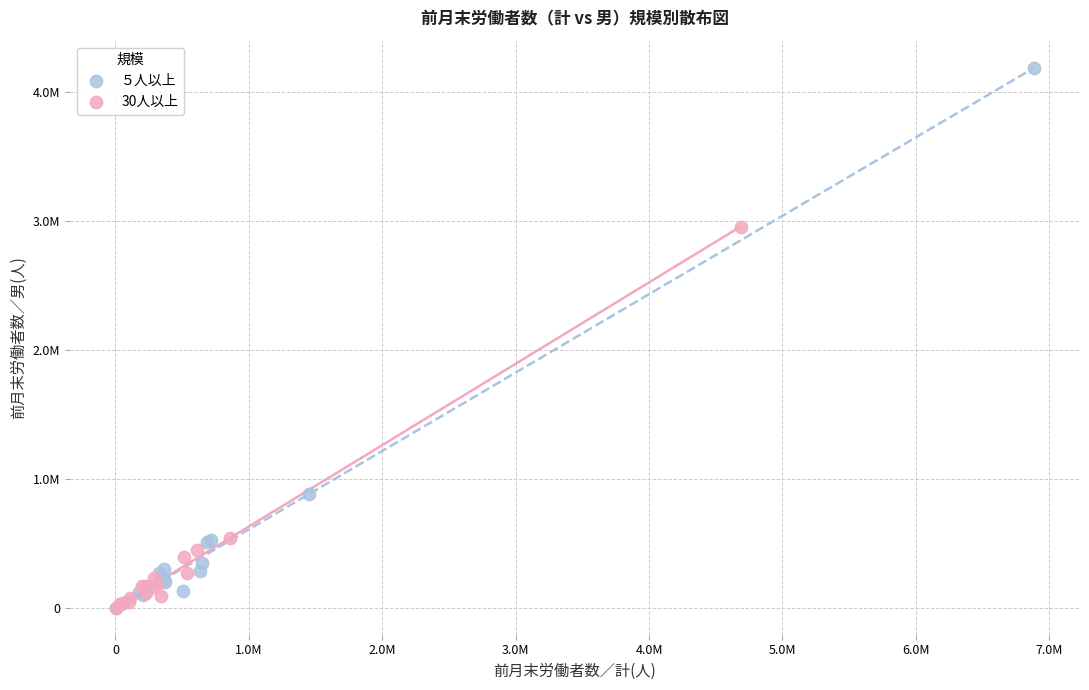

Which series contains the highest Y value?

５人以上